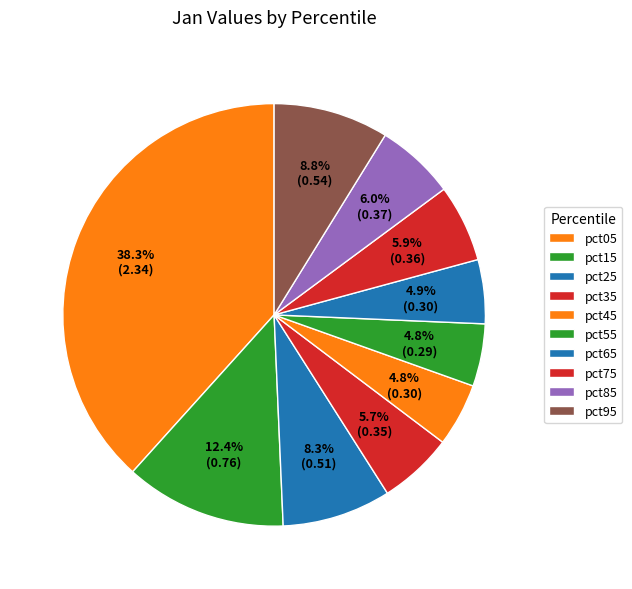

How many segments does this pie chart have?

10